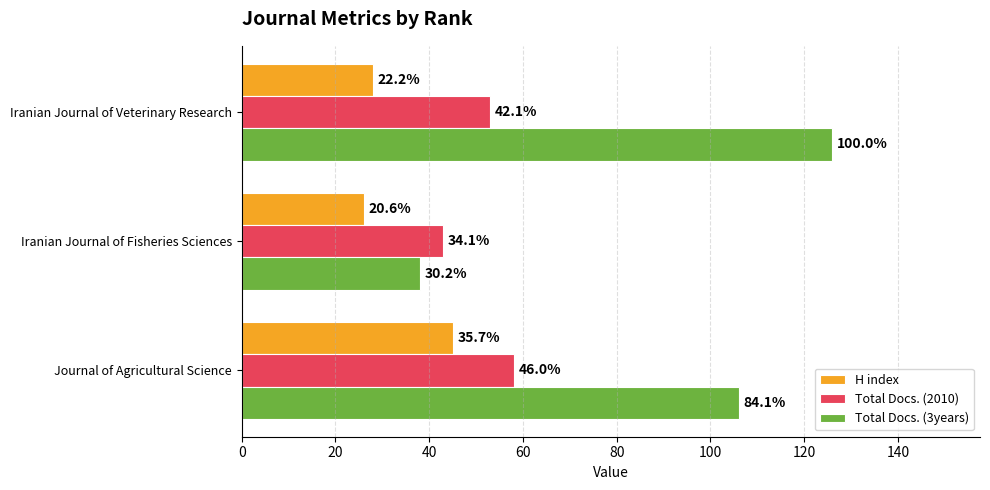

Reading left to right, extract all data points from this chart.

H index: 45	26	28
Total Docs. (2010): 58	43	53
Total Docs. (3years): 106	38	126